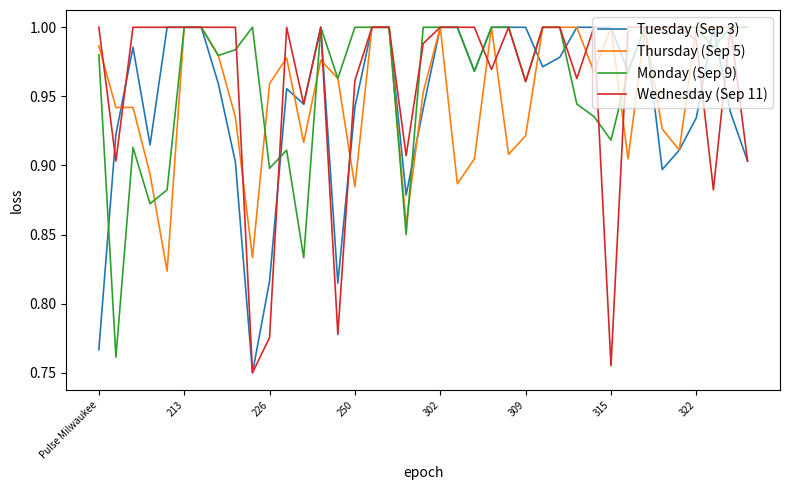

Reading left to right, list all the values displayed in this chart.

Tuesday (Sep 3): 0.8	0.9	1.0	0.9	1.0	1.0	1.0	1.0	0.9	0.8	0.8	1.0	0.9	1.0	0.8	0.9	1.0	1.0	0.9	0.9	1.0	1.0	1.0	1.0	1.0	1.0	1.0	1.0	1.0	1.0	1.0	1.0	1.0	0.9	0.9	0.9	1.0	0.9	0.9
Thursday (Sep 5): 1.0	0.9	0.9	0.9	0.8	1.0	1.0	1.0	0.9	0.8	1.0	1.0	0.9	1.0	1.0	0.9	1.0	1.0	0.9	1.0	1.0	0.9	0.9	1.0	0.9	0.9	1.0	1.0	1.0	1.0	1.0	0.9	1.0	0.9	0.9	1.0	1.0	1.0	1.0
Monday (Sep 9): 1.0	0.8	0.9	0.9	0.9	1.0	1.0	1.0	1.0	1.0	0.9	0.9	0.8	1.0	1.0	1.0	1.0	1.0	0.8	1.0	1.0	1.0	1.0	1.0	1.0	1.0	1.0	1.0	0.9	0.9	0.9	1.0	1.0	1.0	1.0	1.0	1.0	1.0	1.0
Wednesday (Sep 11): 1.0	0.9	1.0	1.0	1.0	1.0	1.0	1.0	1.0	0.8	0.8	1.0	0.9	1.0	0.8	1.0	1.0	1.0	0.9	1.0	1.0	1.0	1.0	1.0	1.0	1.0	1.0	1.0	1.0	1.0	0.8	1.0	1.0	1.0	1.0	1.0	0.9	1.0	0.9